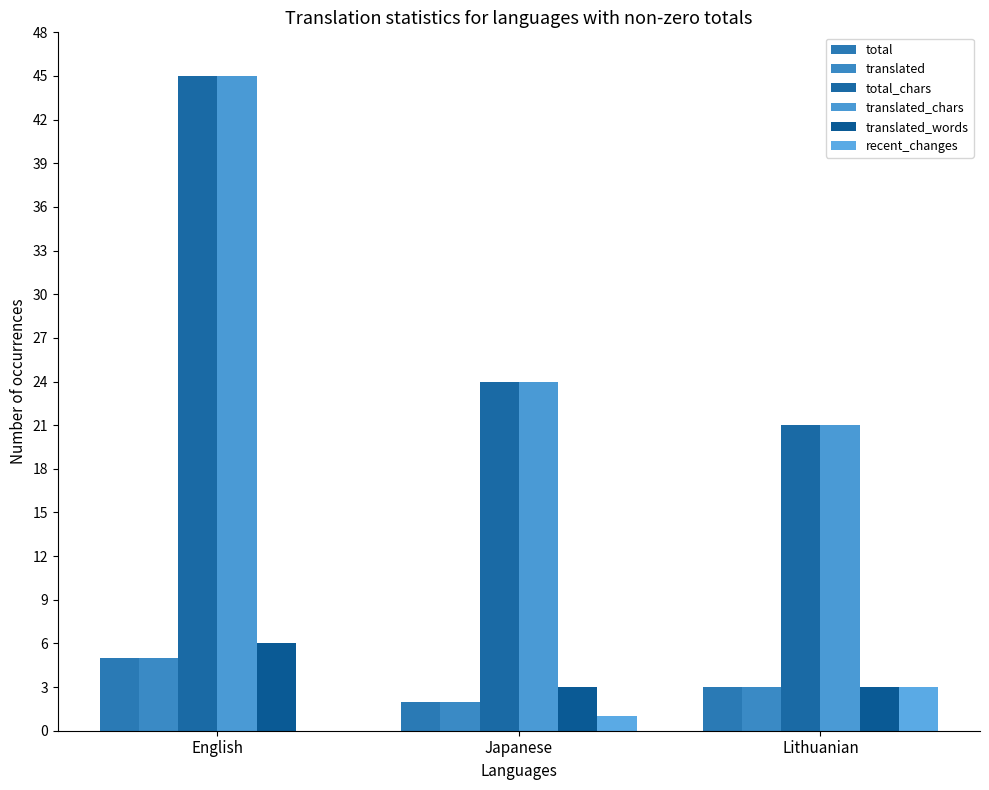

Between Japanese and Lithuanian, which series saw the biggest shift?

total_chars